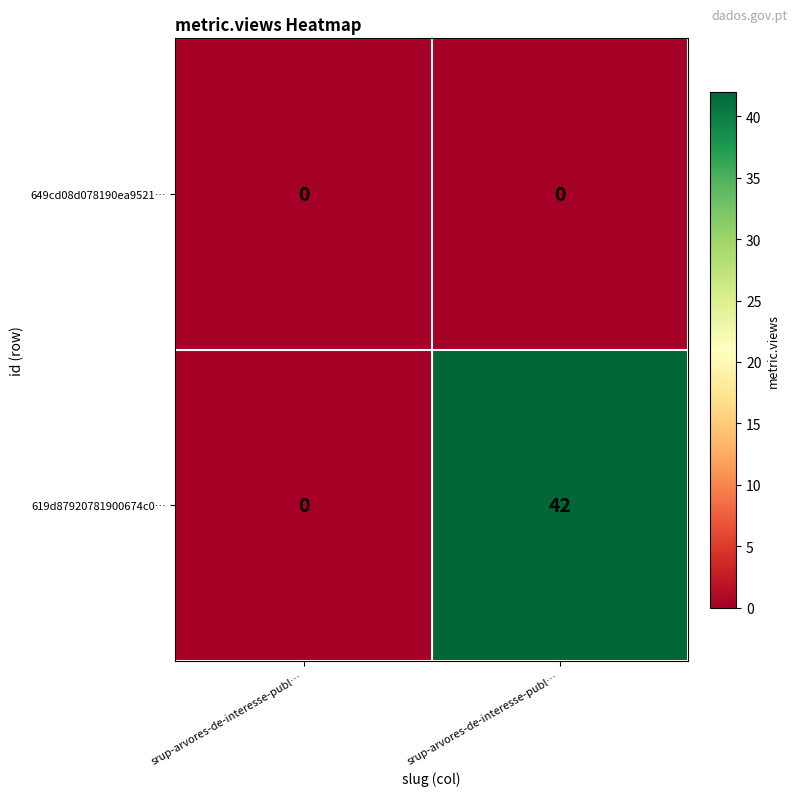

List the series in order of their overall mean, lowest first.

649cd08d078190ea9521…, 619d87920781900674c0…